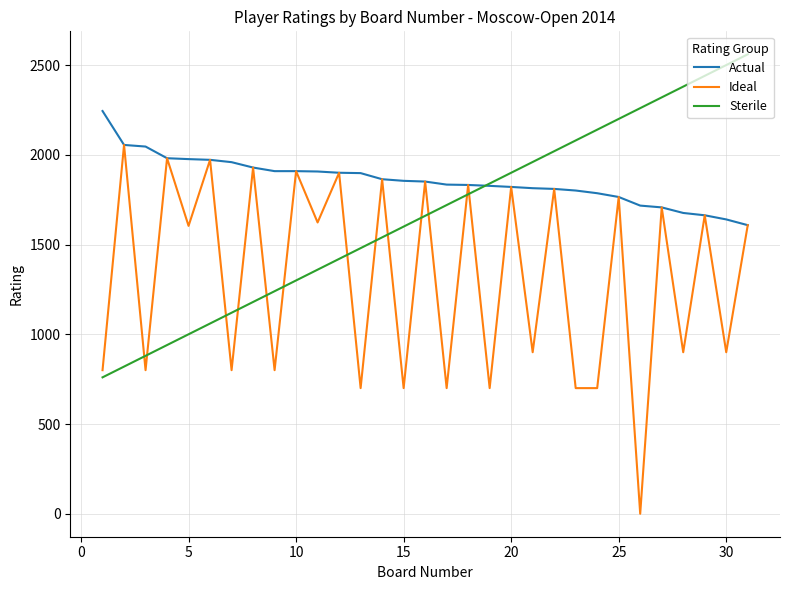

What is the maximum value shown in the chart?

2560